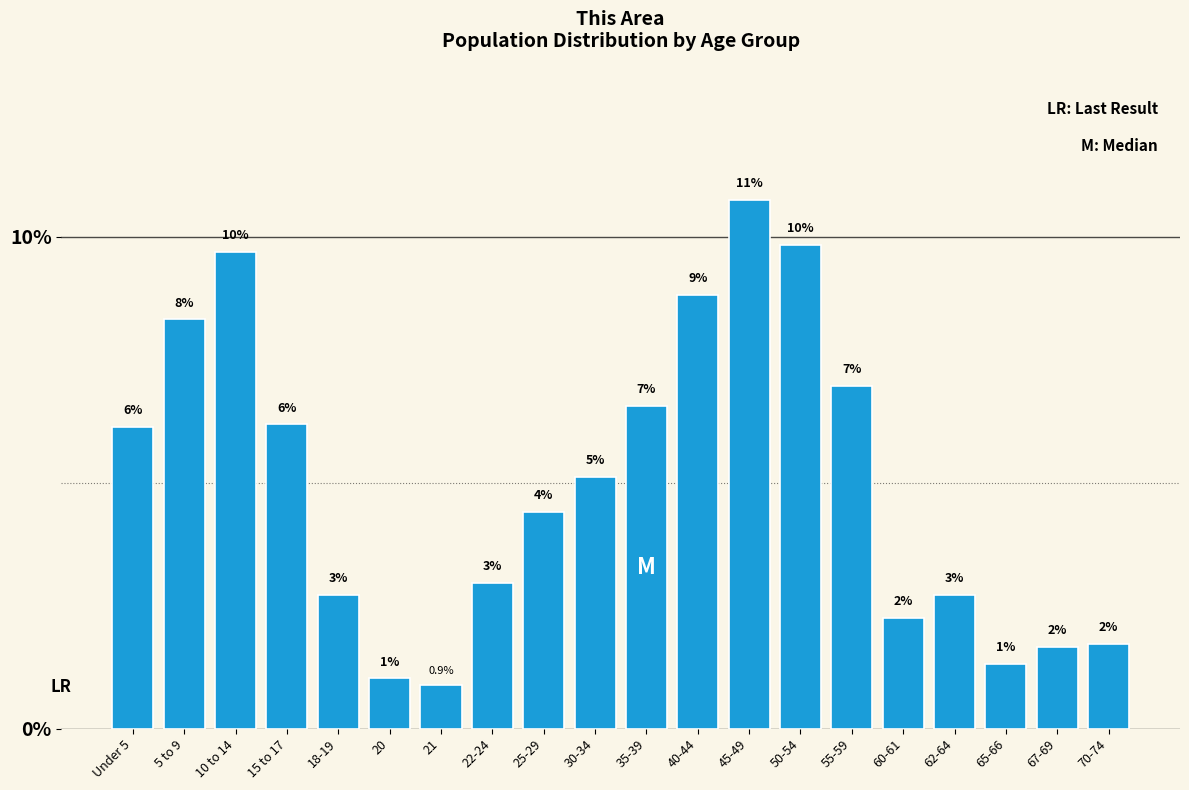

How many bars are there in total?

20